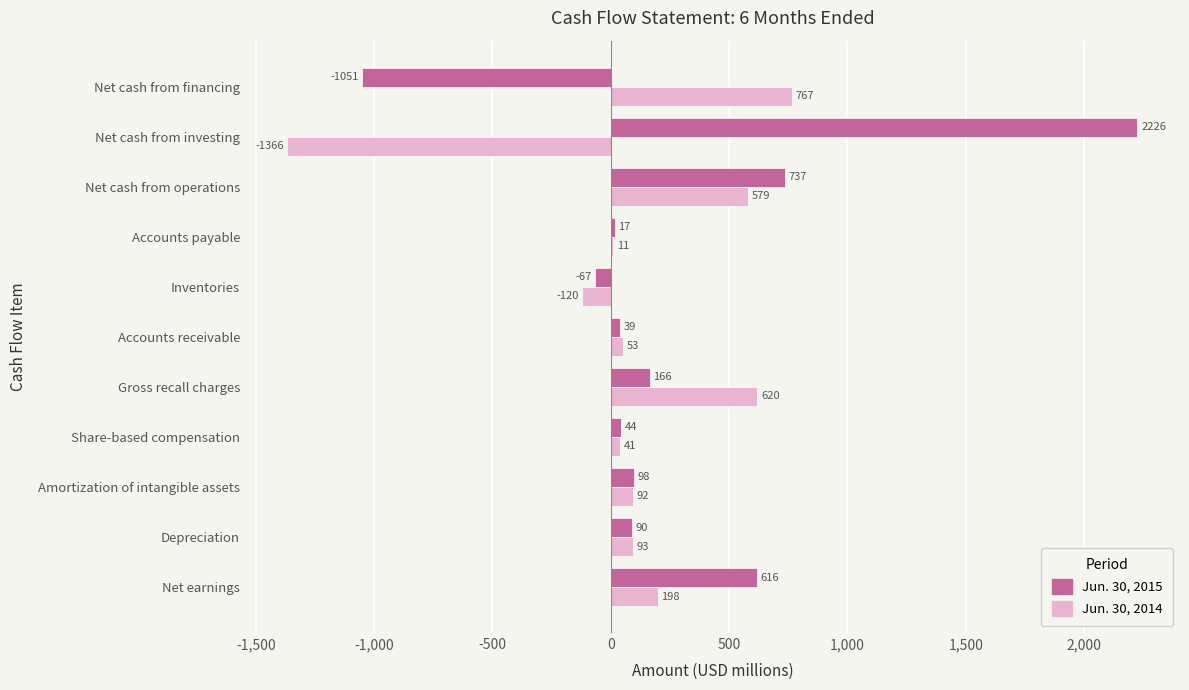

What is the greatest value displayed?

2226